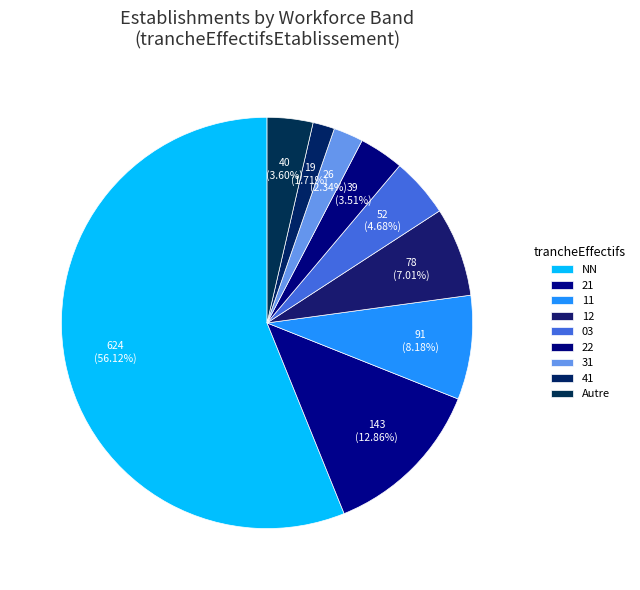

To the nearest percent, what portion does 41 represent?

2%